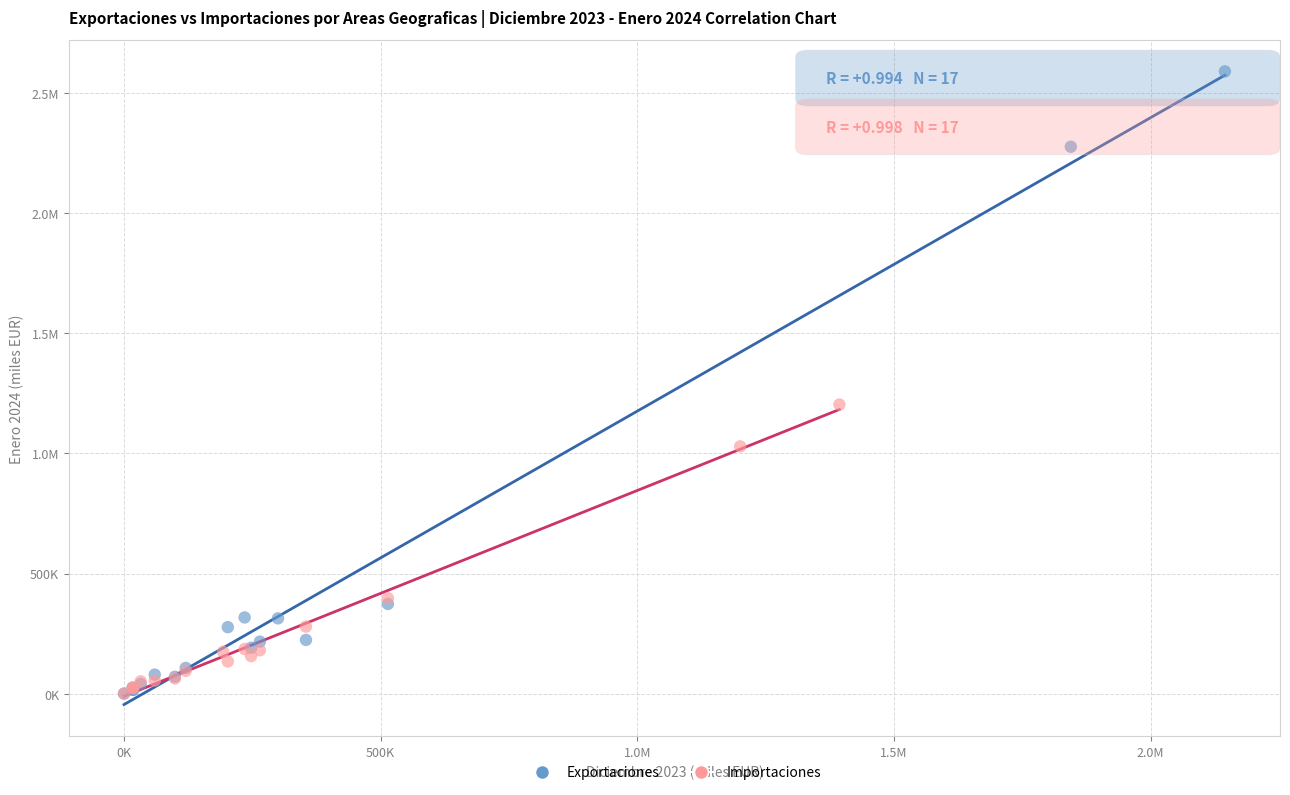

What are all the series names shown in the legend?

Exportaciones, Importaciones